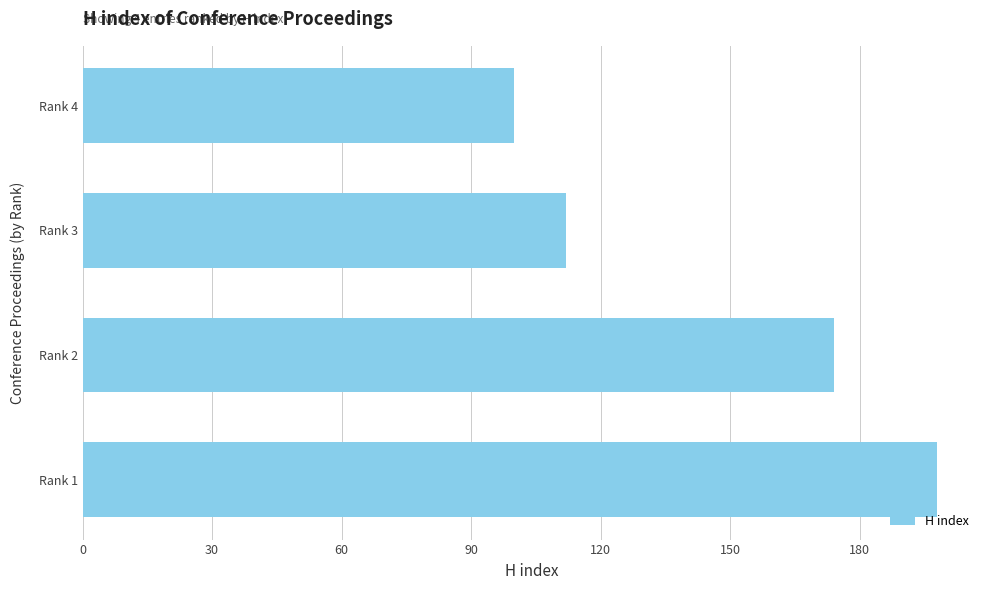

What is the sum of all values?

584